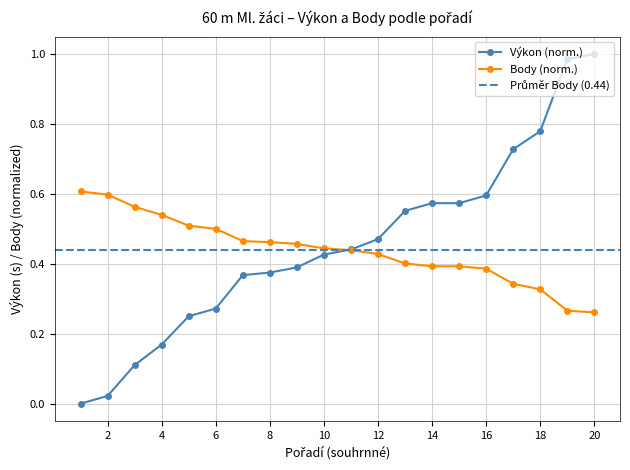

Reading right to left, extract all data points from this chart.

Výkon: 1.0	1.0	0.8	0.7	0.6	0.6	0.6	0.6	0.5	0.4	0.4	0.4	0.4	0.4	0.3	0.2	0.2	0.1	0.0	0.0
Body (norm): 0.3	0.3	0.3	0.3	0.4	0.4	0.4	0.4	0.4	0.4	0.4	0.5	0.5	0.5	0.5	0.5	0.5	0.6	0.6	0.6